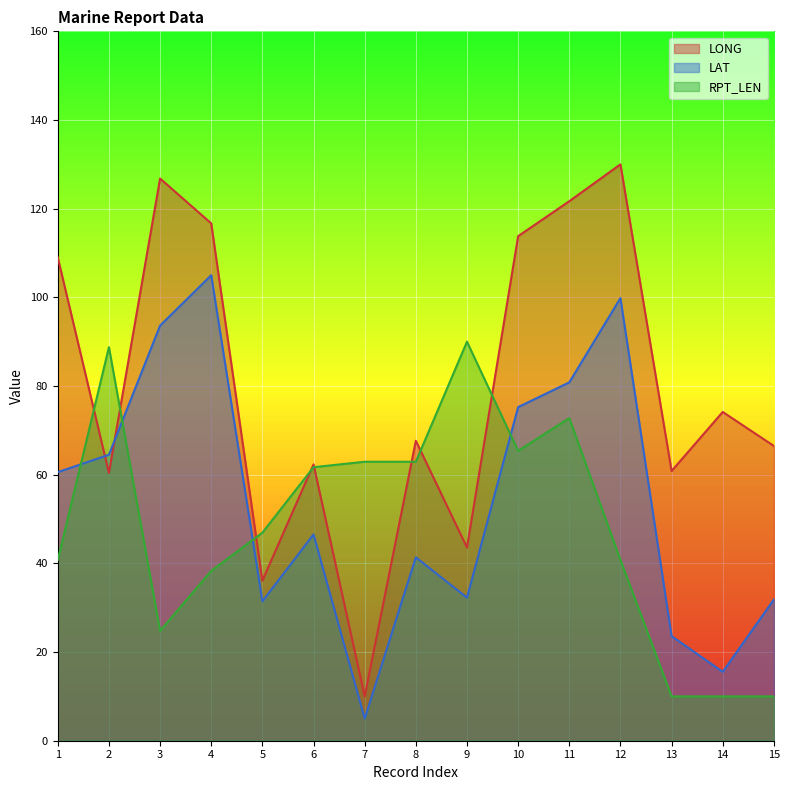

Which category has the highest value in the LONG series?

12